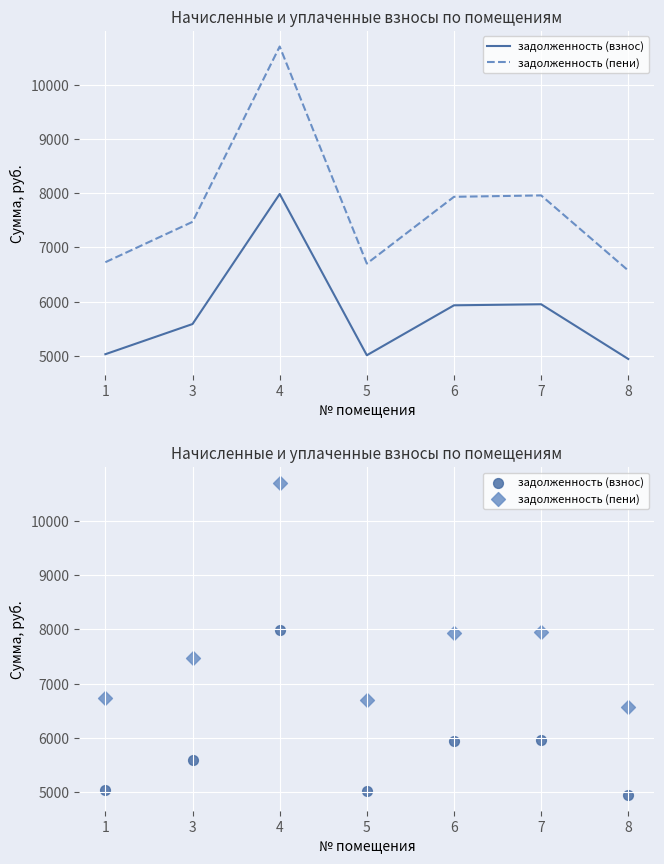

Which series has the largest Y range (max minus min)?

задолженность (пени)